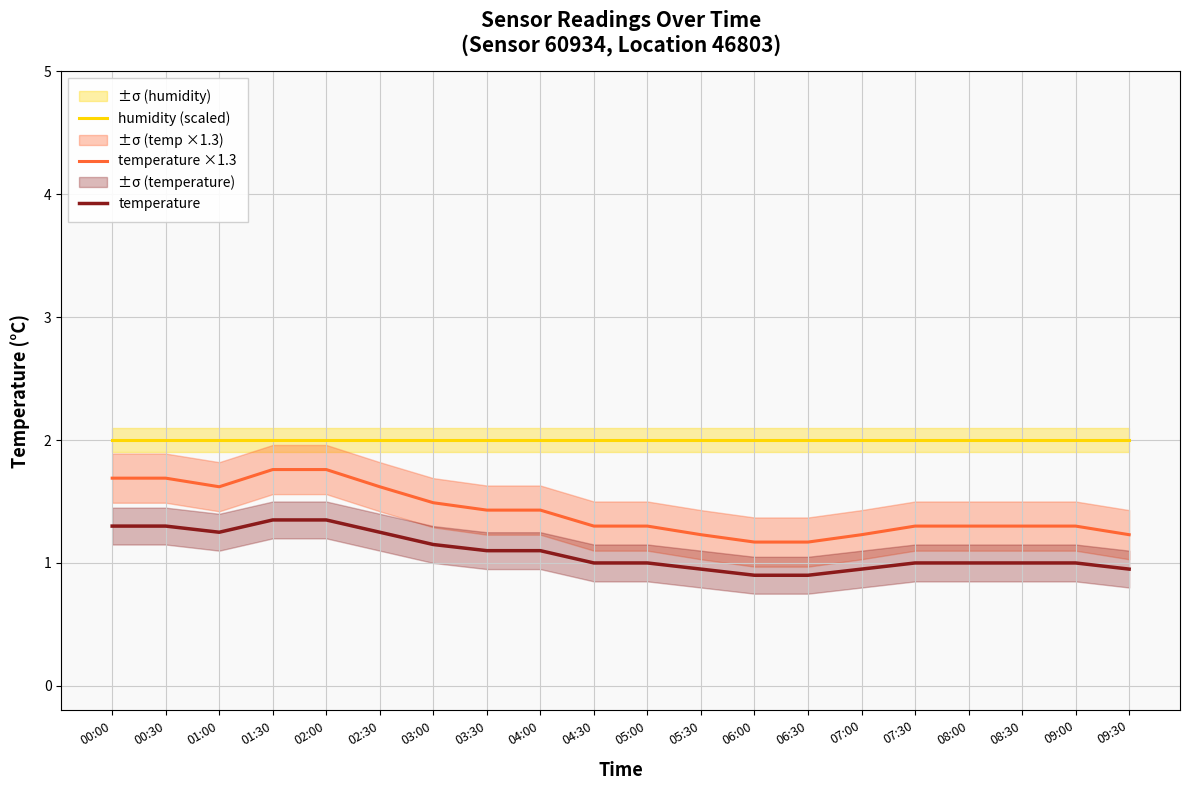

In temperature, how many points are lower than both neighbors (excluding endpoints)?

1